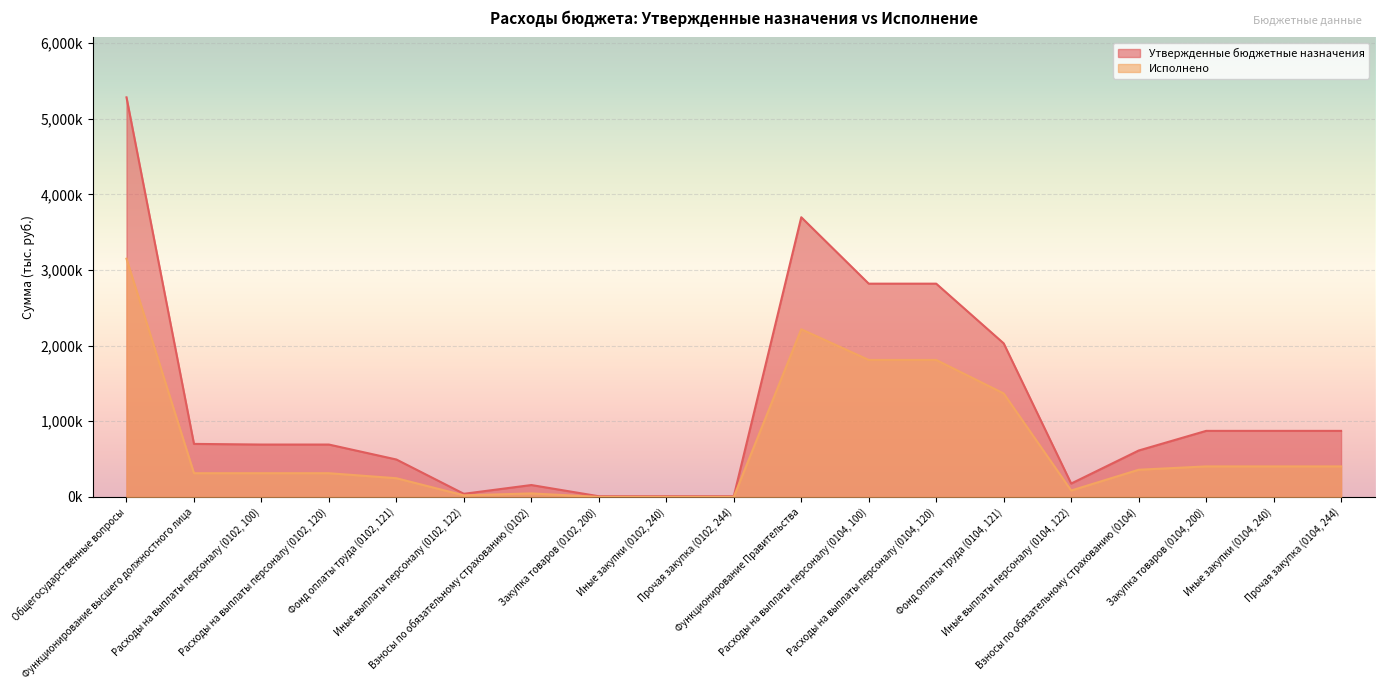

At how many categories does at least one series exceed 876843?

5